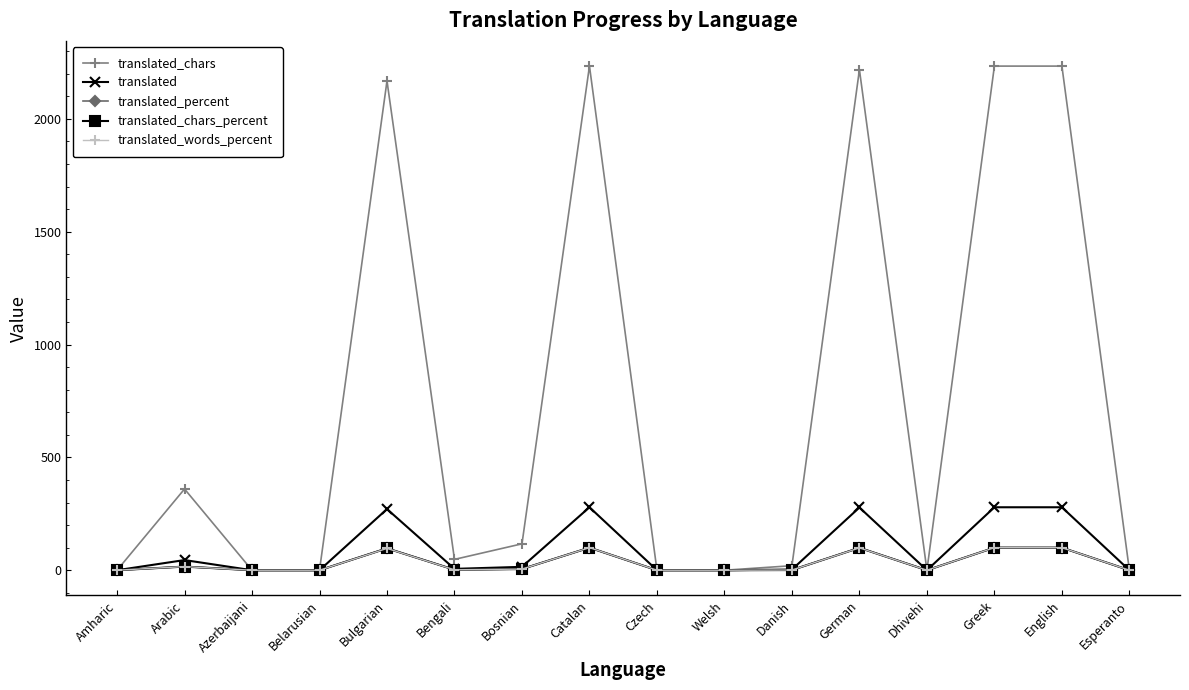

What position from the left is Welsh?

10